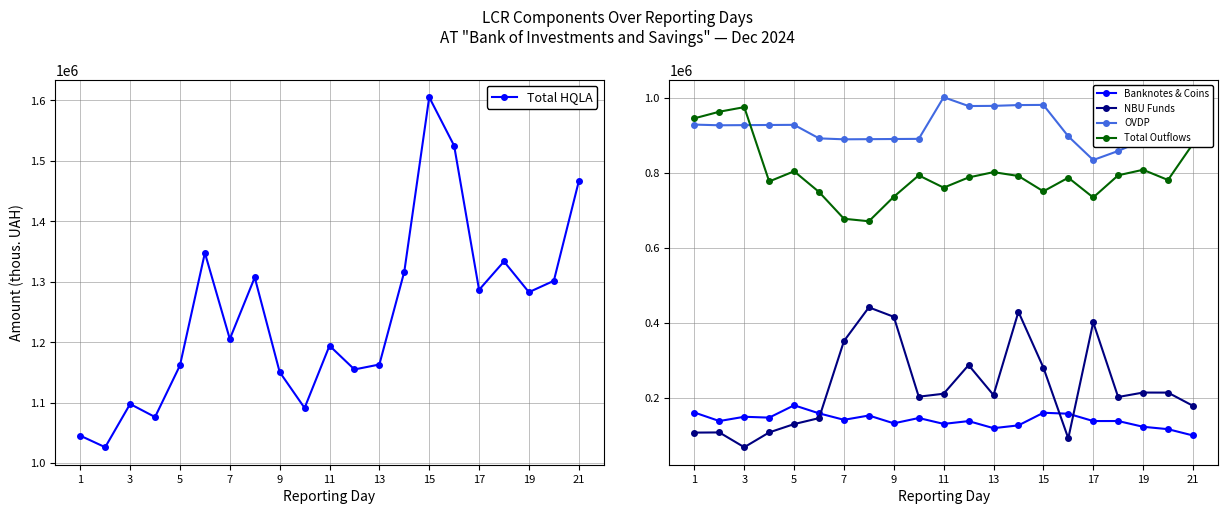

Reading right to left, transcribe all the data shown in this chart.

Total HQLA: 1466128.8	1301631.4	1282835.5	1333665.7	1286671.9	1525169.4	1605396.3	1316717.2	1163155.4	1154968.5	1194339.1	1091260.2	1150704.5	1307256.2	1205410.9	1347812.6	1161661.4	1076258.5	1097863.2	1026310.3	1045411.1
Banknotes & Coins: 100646.8	117415.1	123805.3	139125.8	139040.4	158598.9	161168.8	127536.9	120084.7	138926.7	131461.0	147152.9	132952.6	153815.5	142353.0	159570.1	181068.4	148194.9	150458.8	139076.0	161806.6
NBU Funds: 179703.4	214871.8	214993.0	203142.8	402280.4	92937.9	281734.5	430158.1	208357.6	288187.2	211853.5	204020.3	416865.0	442093.9	352288.9	146907.1	130960.9	108777.1	69304.3	108730.7	108251.5
OVDP: 889106.1	887930.7	887595.3	858781.0	834722.2	897832.4	981587.5	981165.0	979010.0	978570.4	1002073.9	891066.6	890700.9	890302.3	889897.0	892405.8	928442.3	928077.5	927704.2	927307.8	929102.4
Total Outflows: 877766.9	781490.6	808699.6	793947.5	734878.1	787604.9	751236.7	792171.8	802409.3	788288.6	761020.6	793815.5	736846.2	671523.6	678185.4	749531.3	804698.2	777543.7	975653.4	963449.2	945848.4